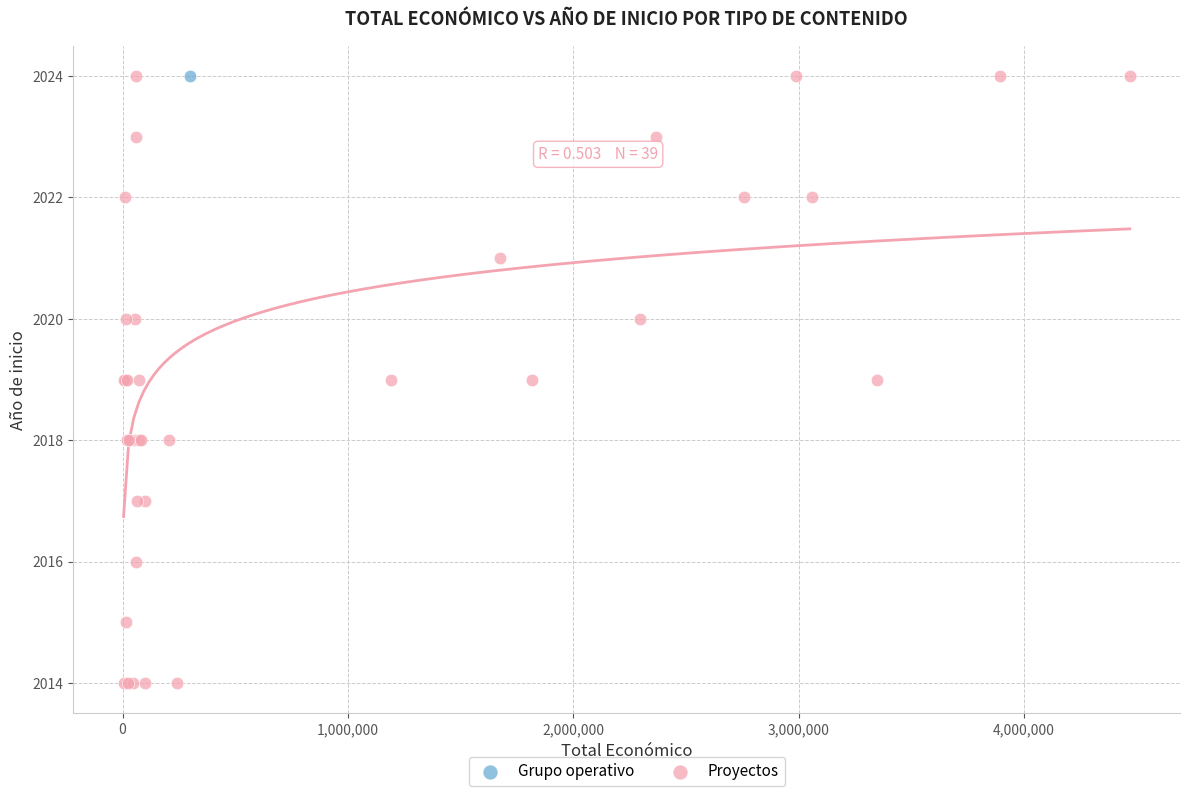

What are all the series names shown in the legend?

Grupo operativo, Proyectos